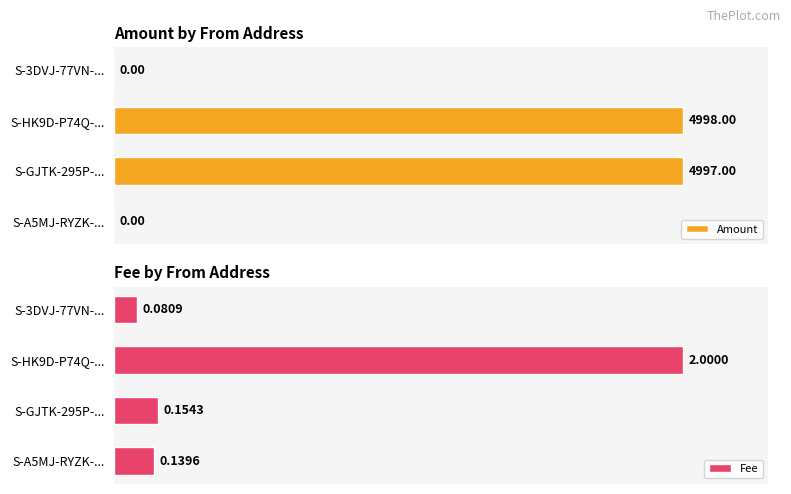

Rank the categories by Fee value from lowest to highest.

S-3DVJ-77VN-..., S-A5MJ-RYZK-..., S-GJTK-295P-..., S-HK9D-P74Q-...